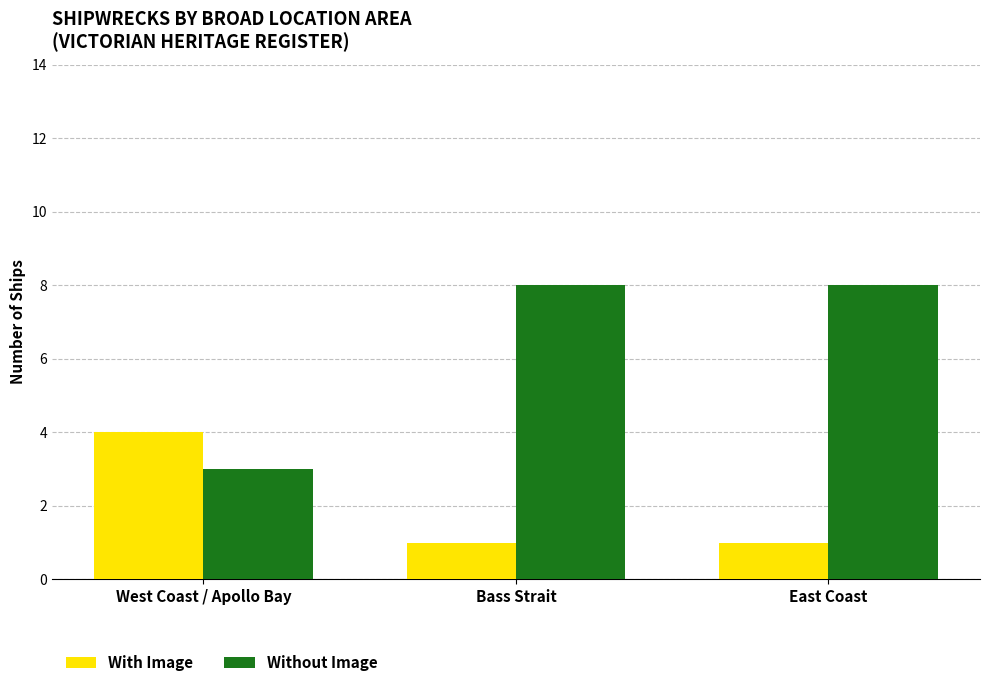

Which series has the widest spread of values?

Without Image